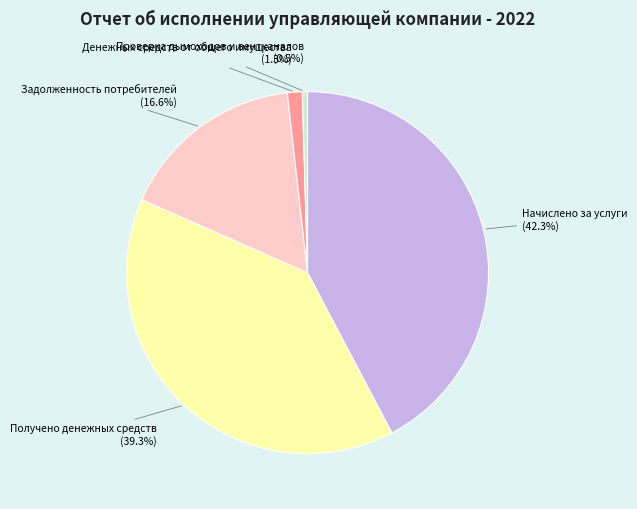

Is there a majority slice in this chart?

No